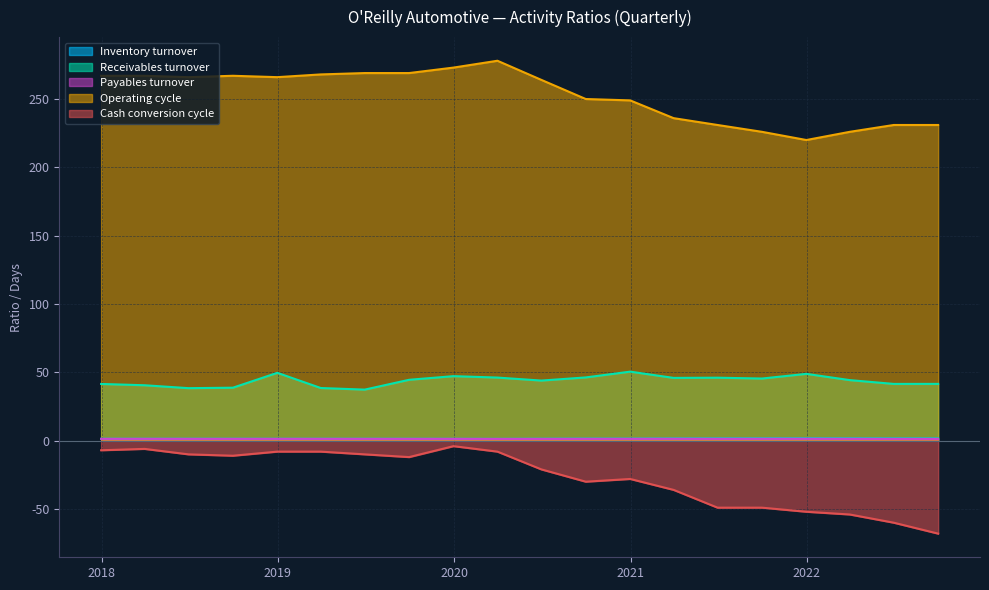

The Receivables turnover series shows 41.5 at 2022-06-30. True or false?

True